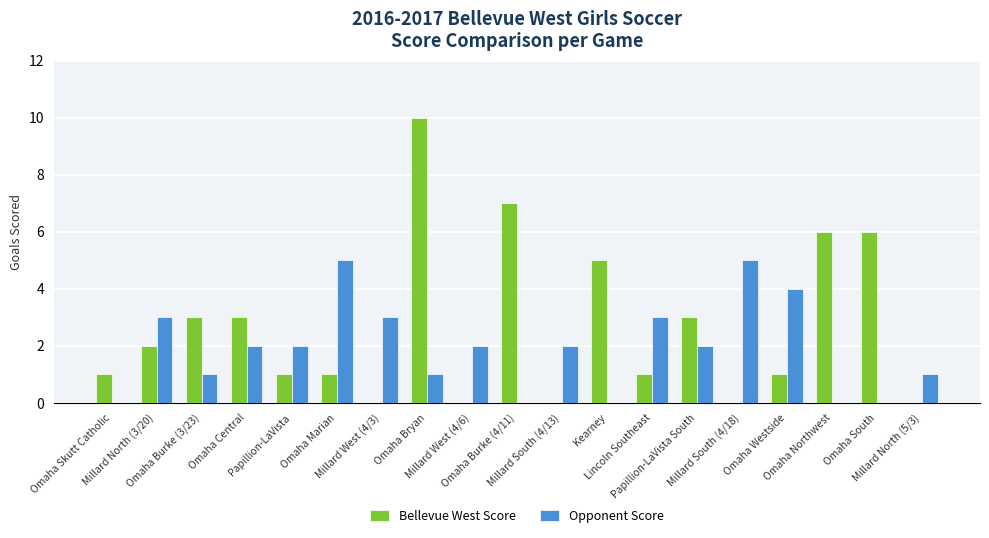

What is the highest value of the Opponent Score series?

5